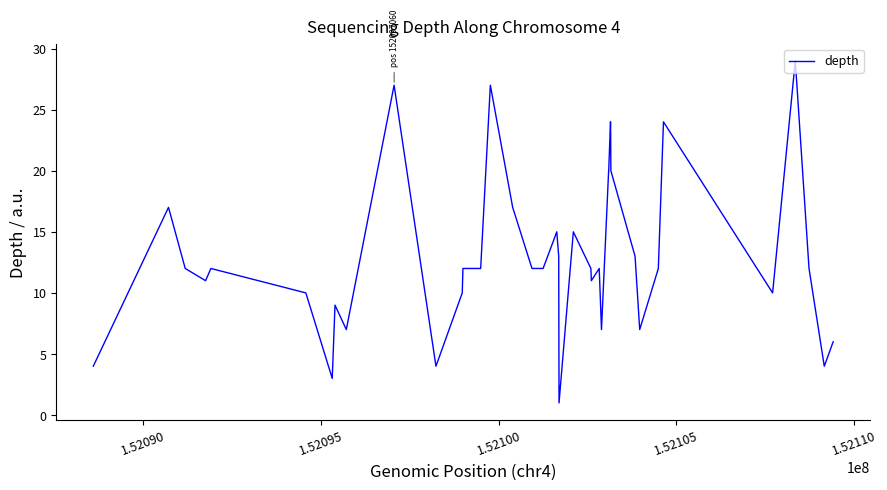

What is the greatest value displayed?

29